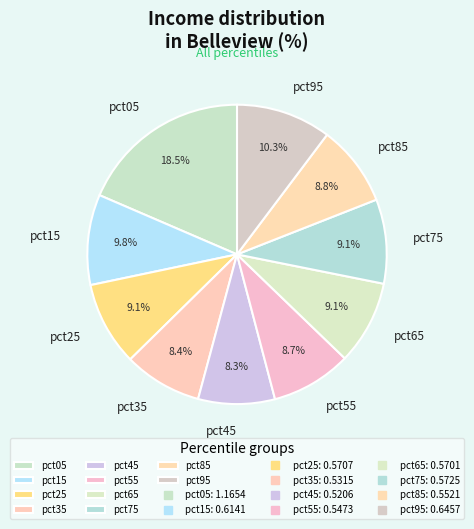

To the nearest percent, what is the difference between the largest and smallest slice percentages?

10%